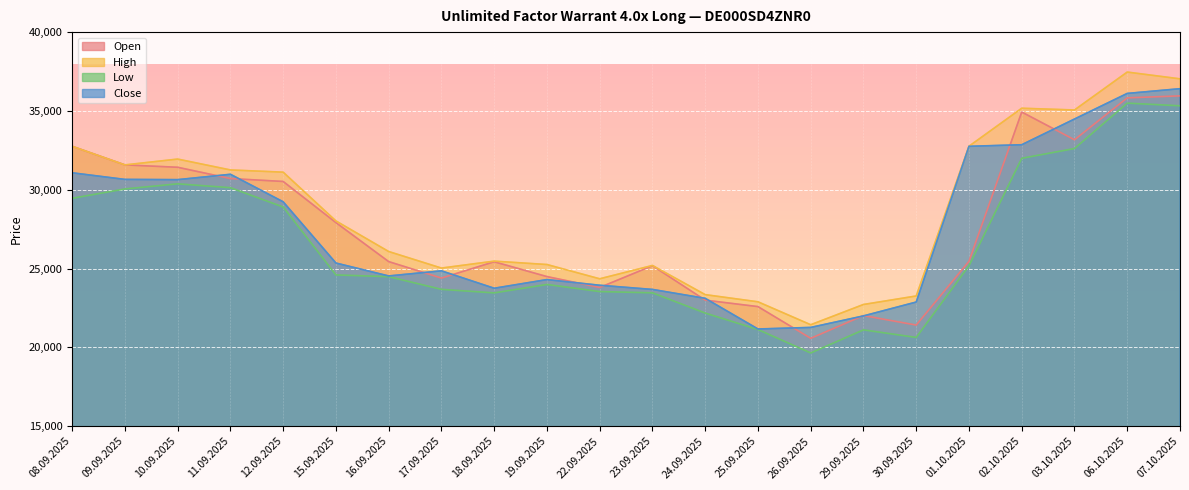

Where is the first local minimum for Open?

17.09.2025